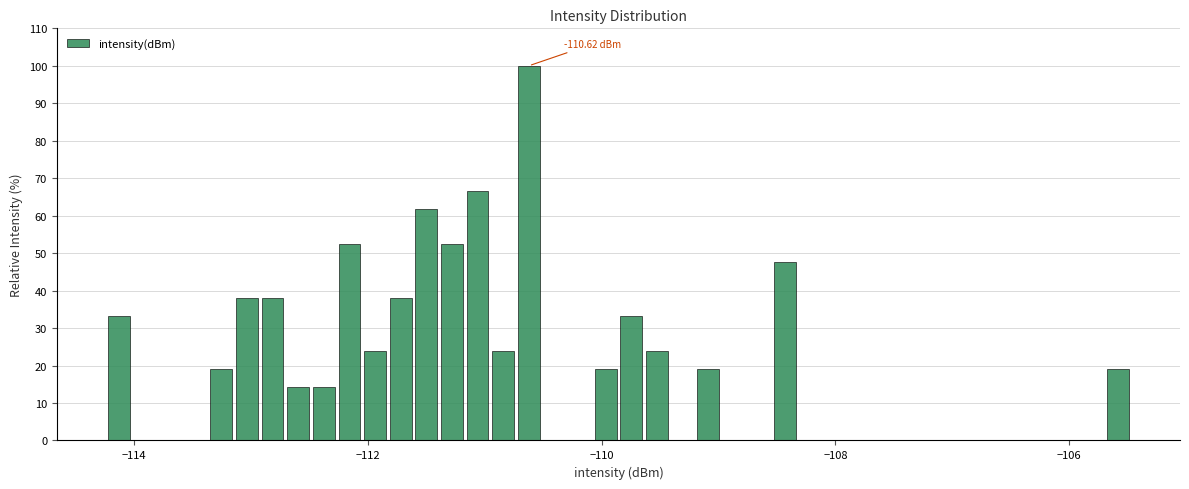

Around what value on the x-axis is the tallest bar? Give the approximate position of its centre, as read against the axis.

-110.6